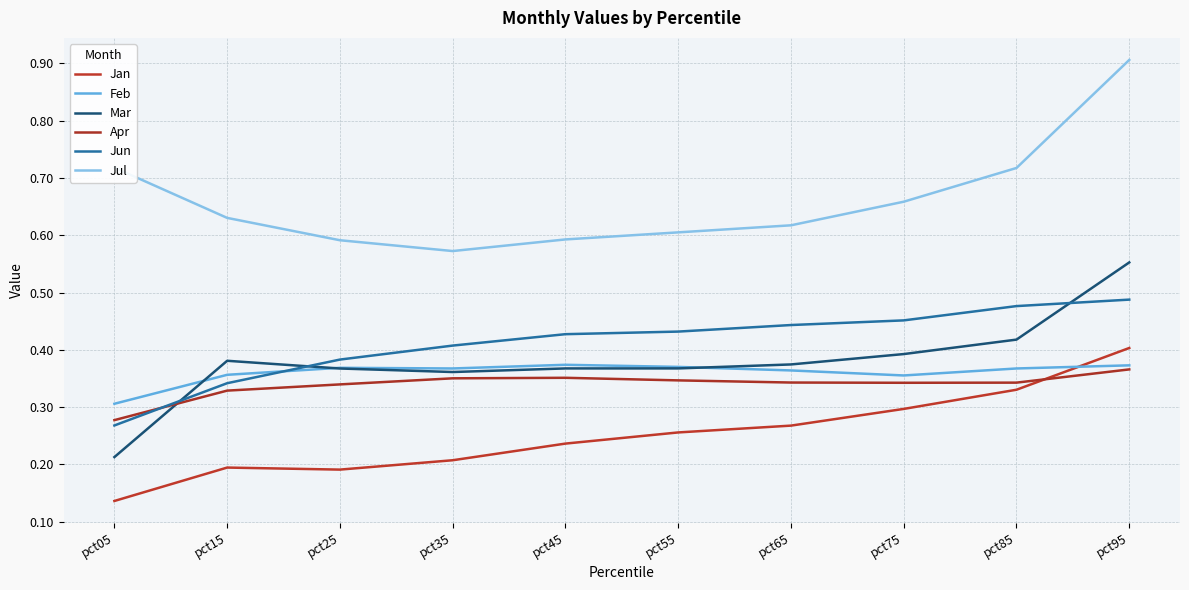

Count the Jun values in the range 0 to 1.

10